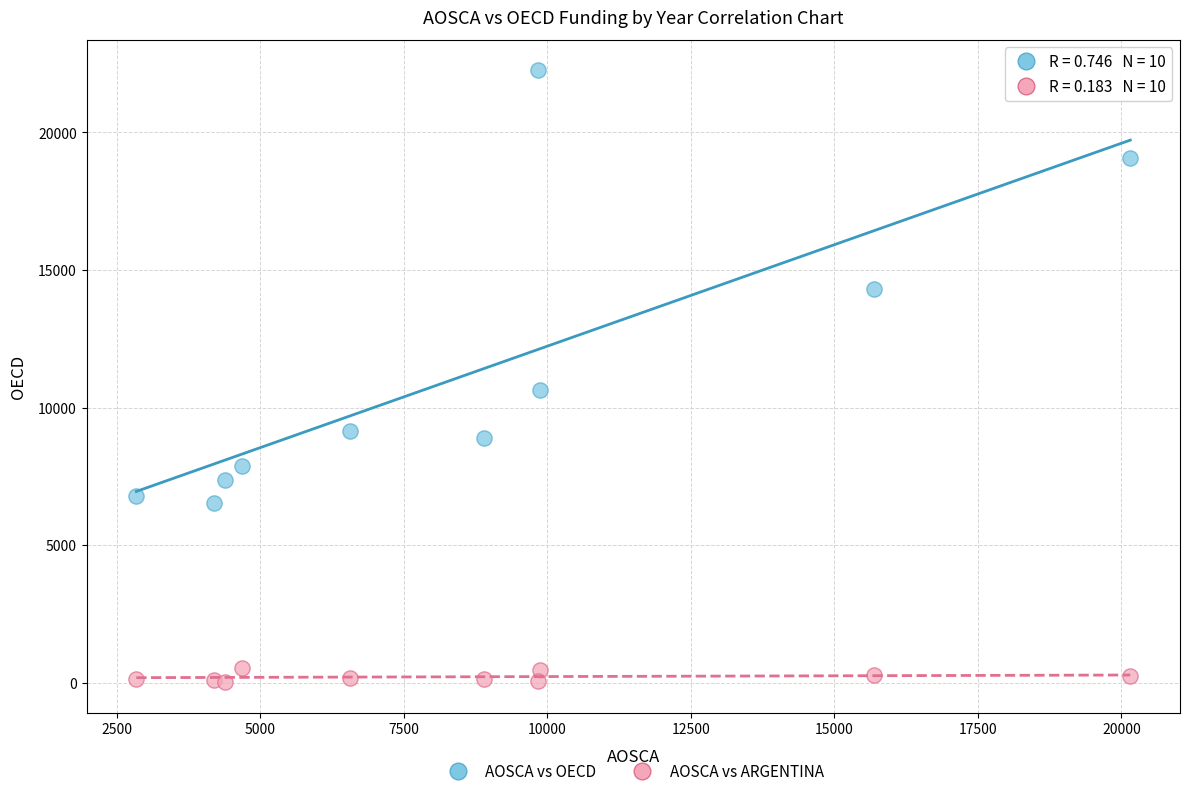

What is the X range (max minus min) for the scatter plot?

17309.8